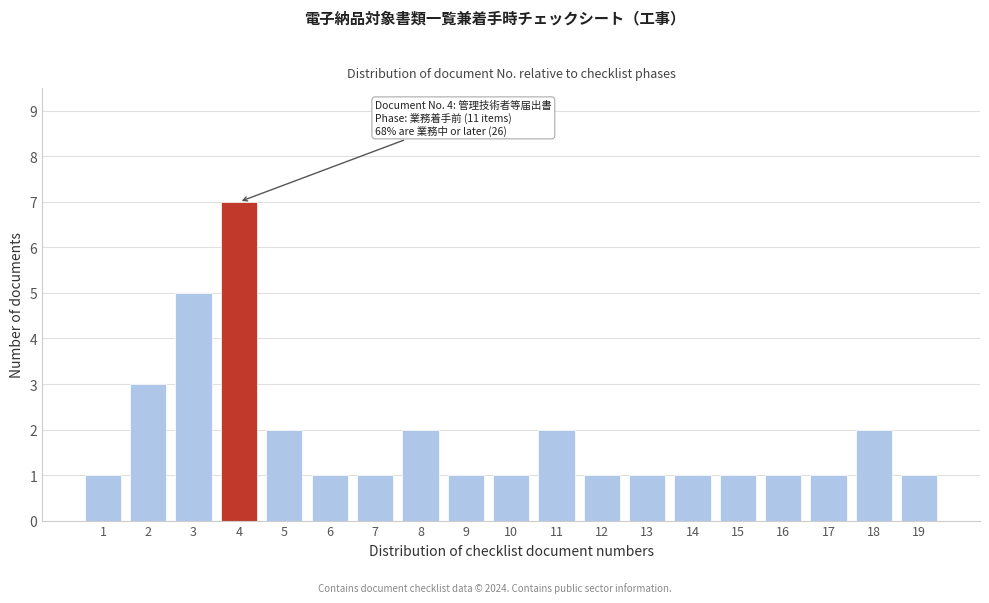

Reading left to right, what are all the values shown in this chart?

1	3	5	7	2	1	1	2	1	1	2	1	1	1	1	1	1	2	1